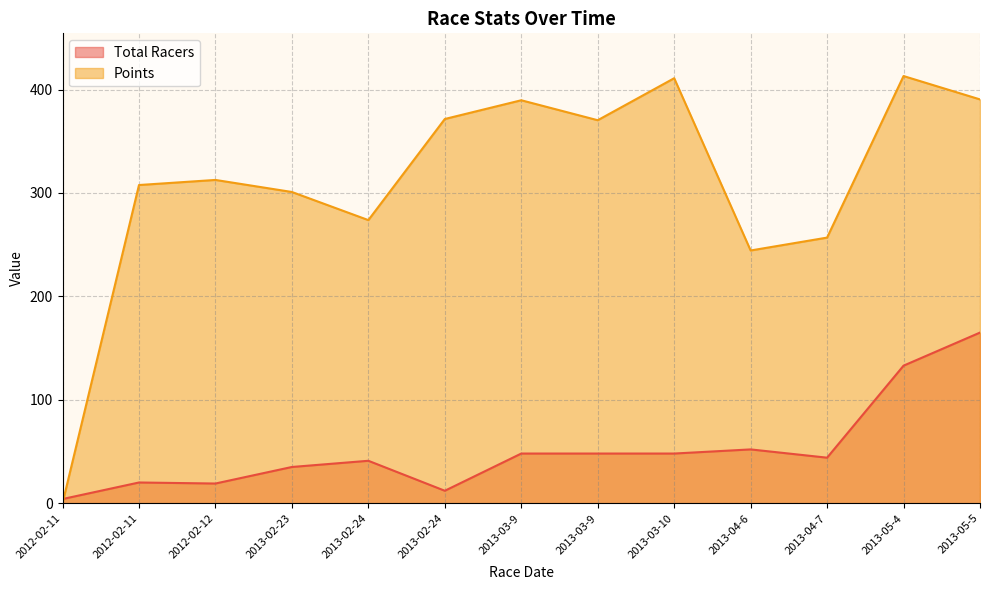

At which label does Points reach its peak?

2013-05-4